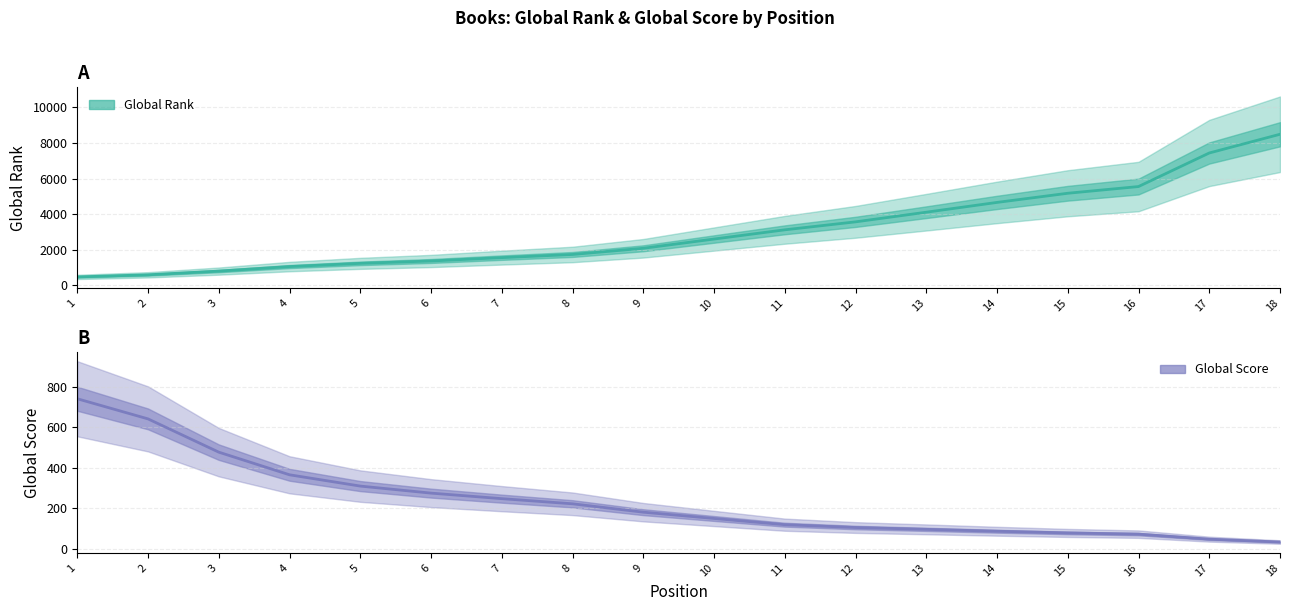

What are all the series names shown in the legend?

Global Rank, Global Score